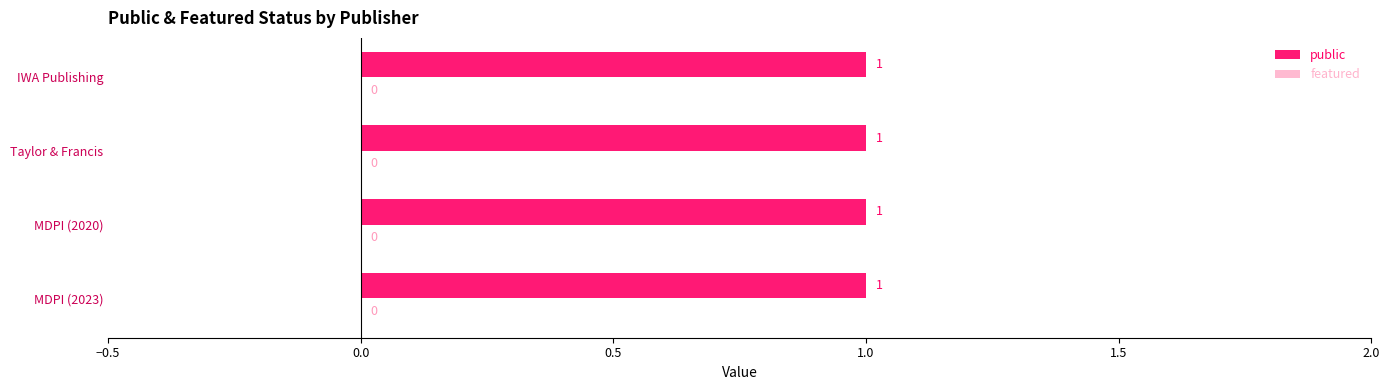

Reading right to left, list all the values displayed in this chart.

public: IWA Publishing=1	Taylor & Francis=1	MDPI - Multidisciplinary Digital Publishing=1	MDPI - Multidisciplinary Digital Publishing=1
featured: IWA Publishing=0	Taylor & Francis=0	MDPI - Multidisciplinary Digital Publishing=0	MDPI - Multidisciplinary Digital Publishing=0